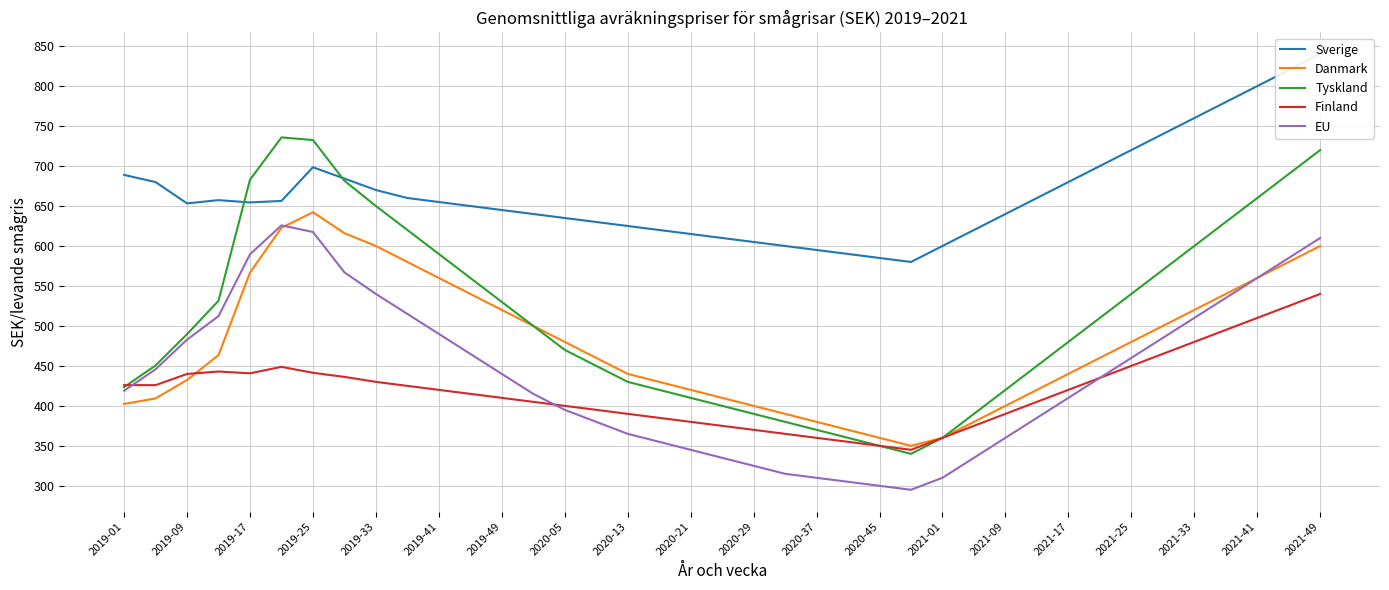

At how many categories does at least one series exceed 400?

39